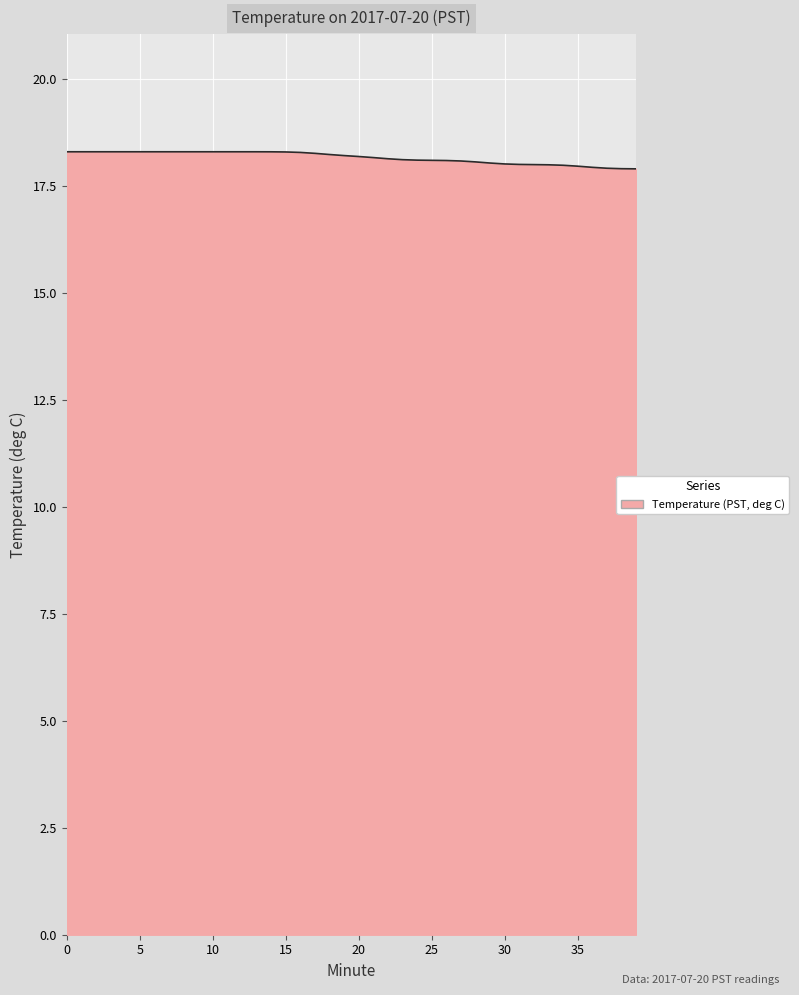

What is the minimum value shown in the chart?

17.9